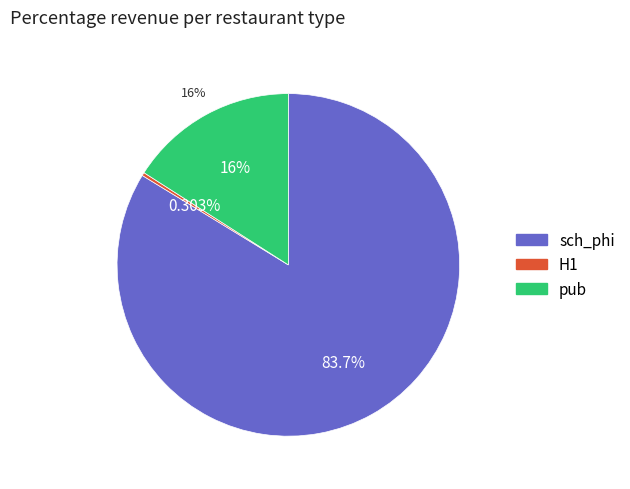

To the nearest percent, what is the difference between the pub and H1 slice percentages?

16%